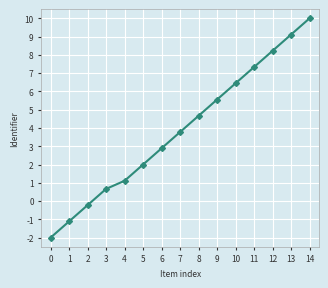

What is the value of the 10th point from the left?

5.6